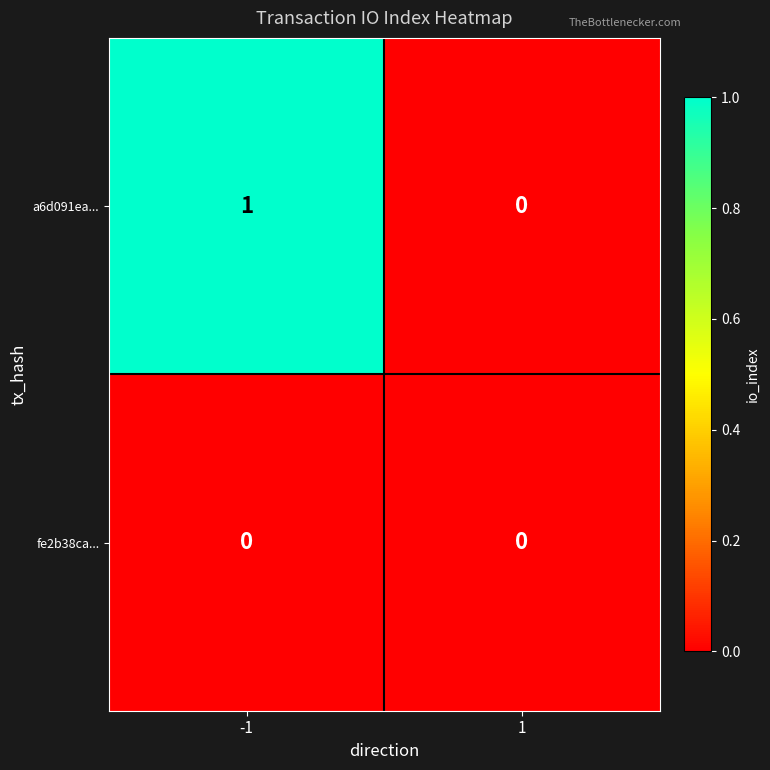

What is the greatest value displayed?

1